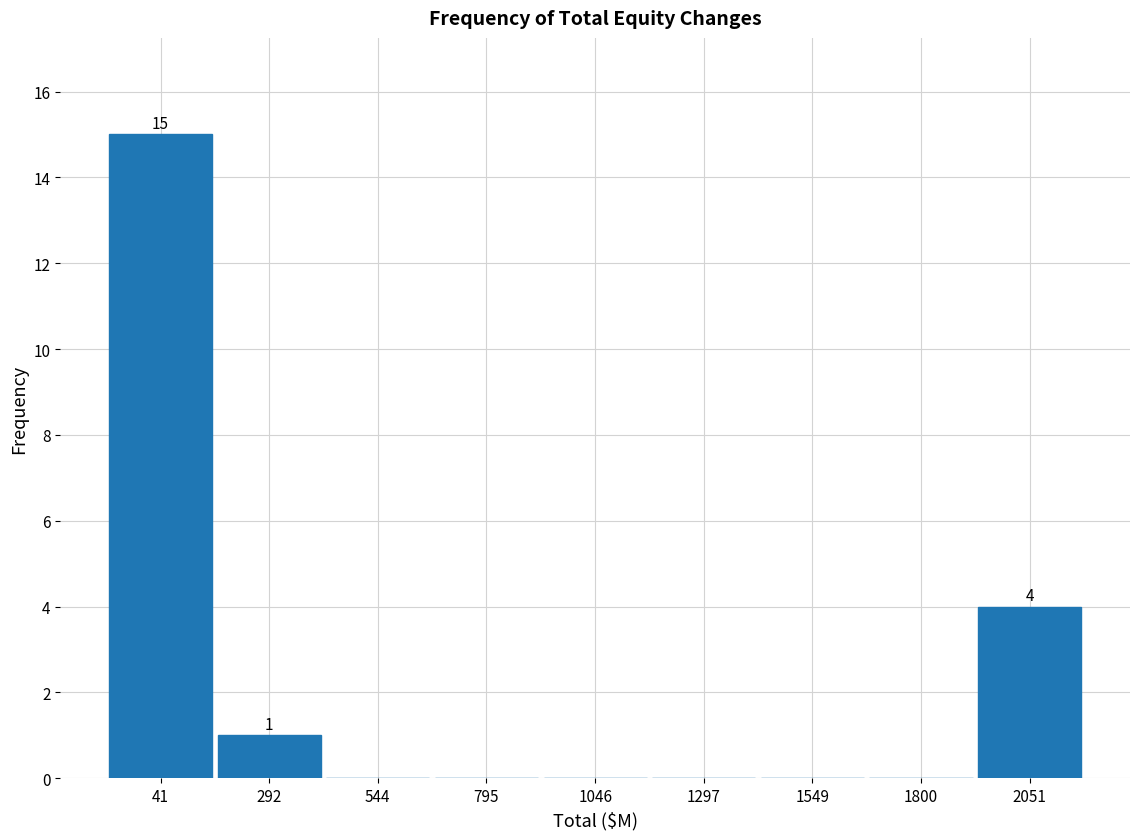

Which range on the x-axis has the tallest bar?

-100 to 150